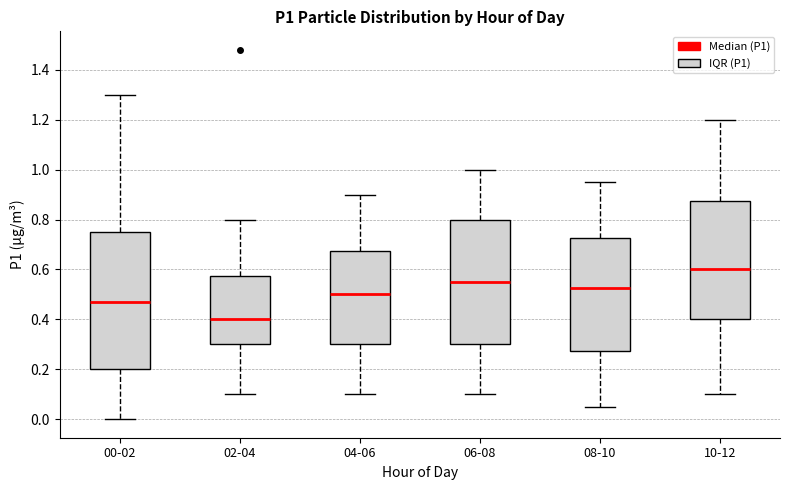

Which box is the tallest, from its lower edge to its upper edge?

00-02